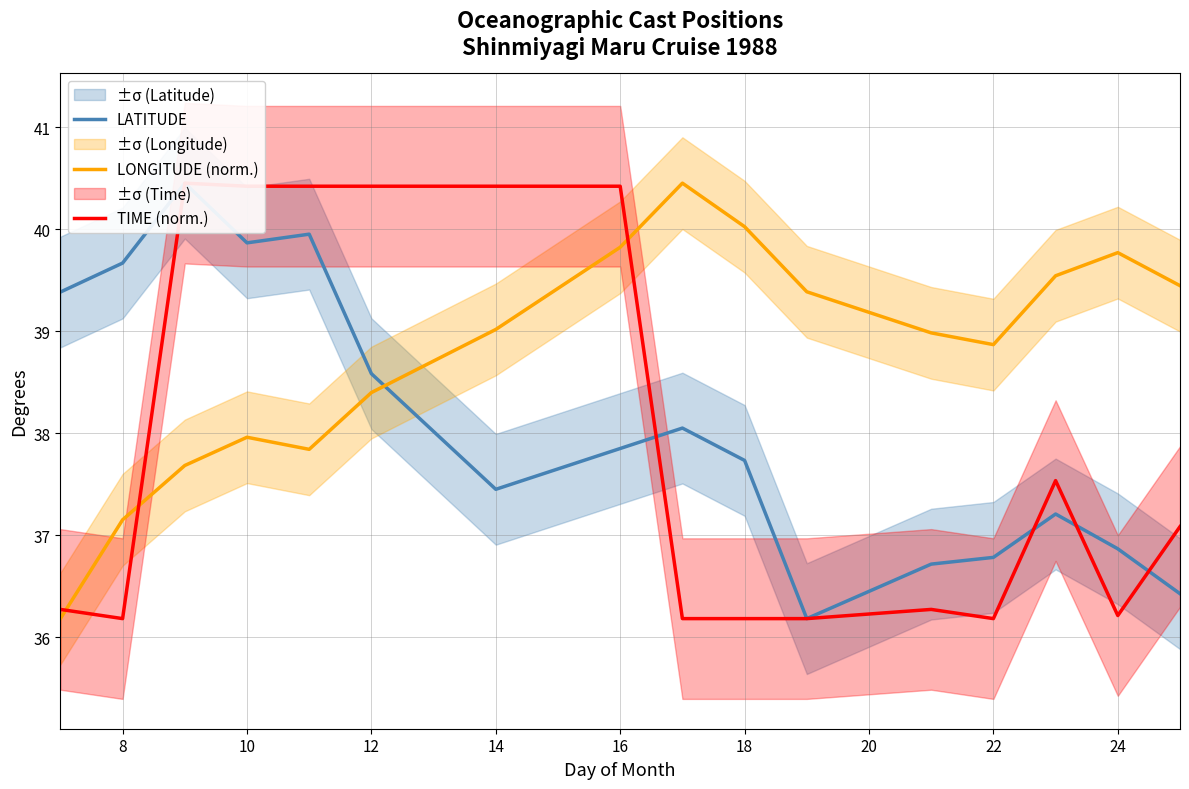

Is it true that LONGITUDE (norm.) equals 13.3 at 8?

False